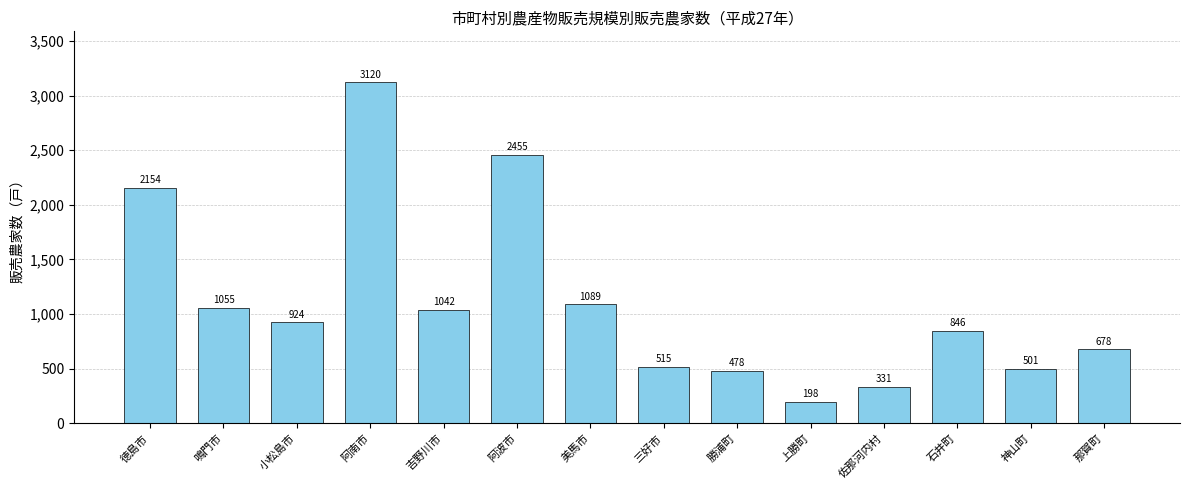

Which label corresponds to the largest value in the chart?

阿南市